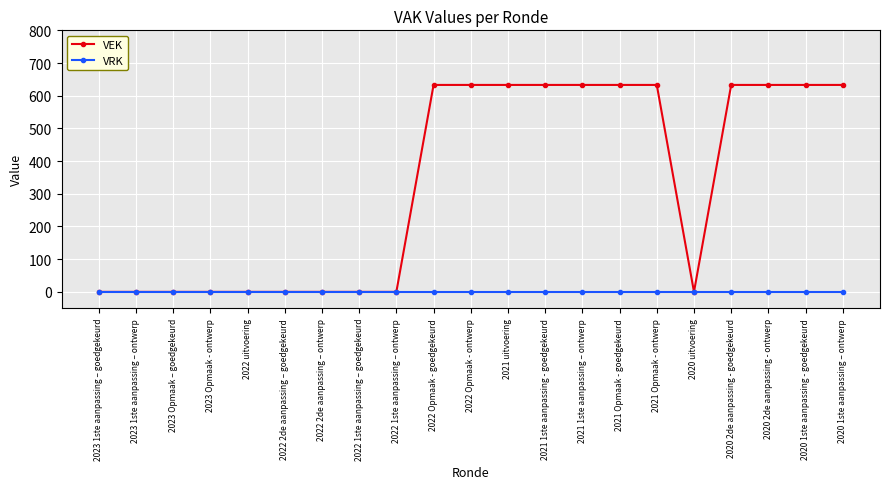

Reading left to right, transcribe all the data shown in this chart.

VEK: 2023 1ste aanpassing – goedgekeurd=0	2023 1ste aanpassing – ontwerp=0	2023 Opmaak – goedgekeurd=0	2023 Opmaak - ontwerp=0	2022 uitvoering=0	2022 2de aanpassing – goedgekeurd=0	2022 2de aanpassing – ontwerp=0	2022 1ste aanpassing – goedgekeurd=0	2022 1ste aanpassing – ontwerp=0	2022 Opmaak - goedgekeurd=633	2022 Opmaak - ontwerp=633	2021 uitvoering=633	2021 1ste aanpassing - goedgekeurd=633	2021 1ste aanpassing – ontwerp=633	2021 Opmaak - goedgekeurd=633	2021 Opmaak - ontwerp=633	2020 uitvoering=0	2020 2de aanpassing - goedgekeurd=633	2020 2de aanpassing - ontwerp=633	2020 1ste aanpassing - goedgekeurd=633	2020 1ste aanpassing – ontwerp=633
VRK: 2023 1ste aanpassing – goedgekeurd=0	2023 1ste aanpassing – ontwerp=0	2023 Opmaak – goedgekeurd=0	2023 Opmaak - ontwerp=0	2022 uitvoering=0	2022 2de aanpassing – goedgekeurd=0	2022 2de aanpassing – ontwerp=0	2022 1ste aanpassing – goedgekeurd=0	2022 1ste aanpassing – ontwerp=0	2022 Opmaak - goedgekeurd=0	2022 Opmaak - ontwerp=0	2021 uitvoering=0	2021 1ste aanpassing - goedgekeurd=0	2021 1ste aanpassing – ontwerp=0	2021 Opmaak - goedgekeurd=0	2021 Opmaak - ontwerp=0	2020 uitvoering=0	2020 2de aanpassing - goedgekeurd=0	2020 2de aanpassing - ontwerp=0	2020 1ste aanpassing - goedgekeurd=0	2020 1ste aanpassing – ontwerp=0